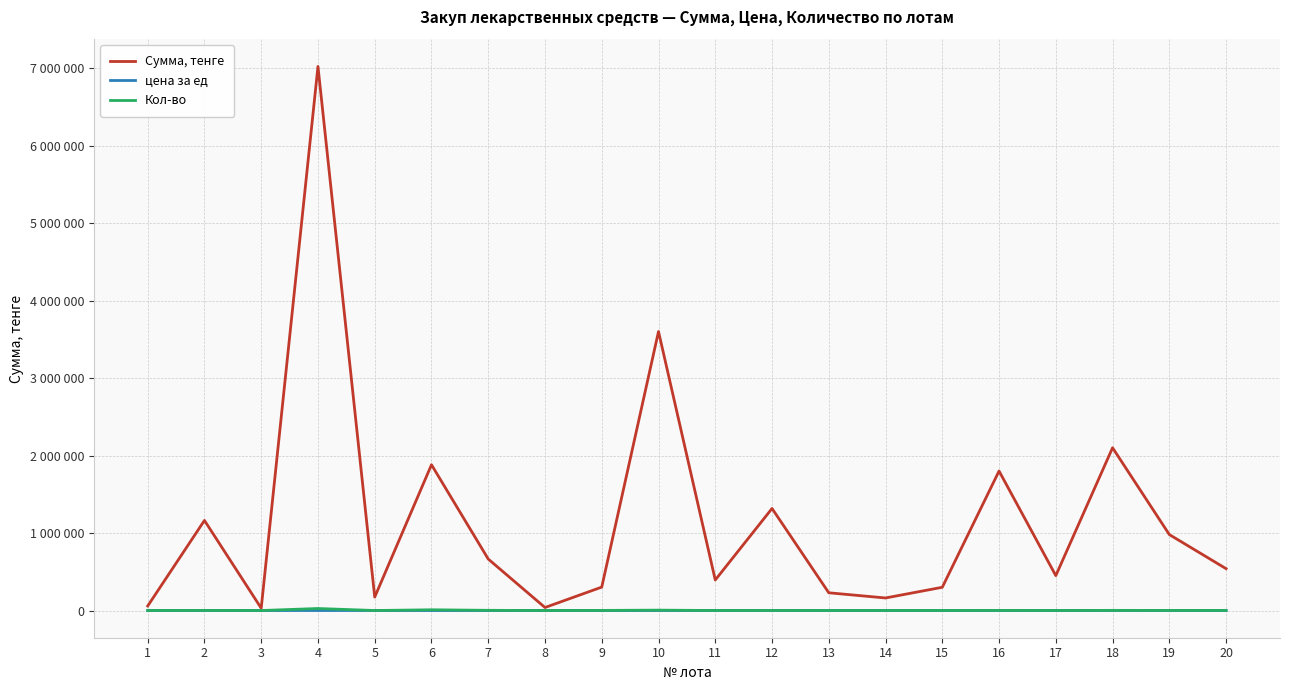

Is this an area chart (filled region under the line)?

No